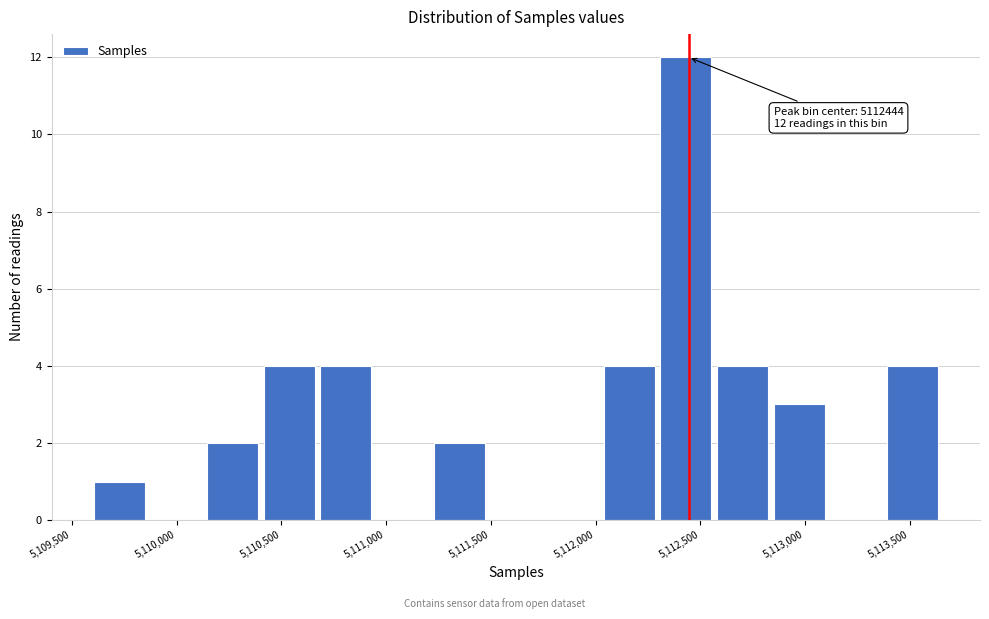

Over which range of the x-axis is the bar tallest?

5112300 to 5112600